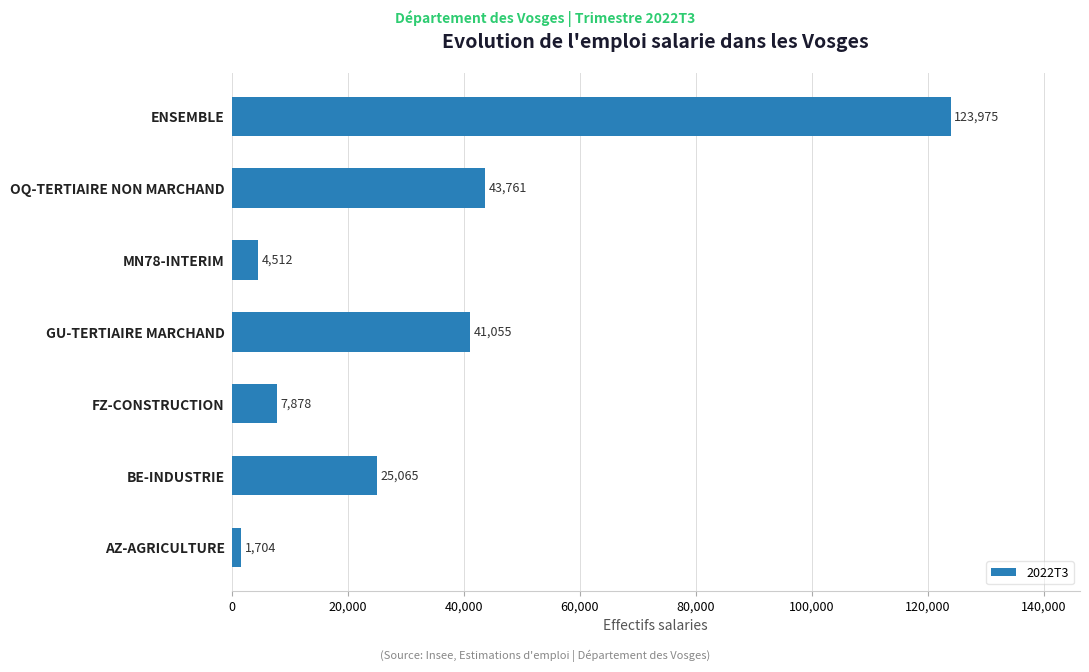

Which has a higher value, GU-TERTIAIRE MARCHAND or FZ-CONSTRUCTION?

GU-TERTIAIRE MARCHAND